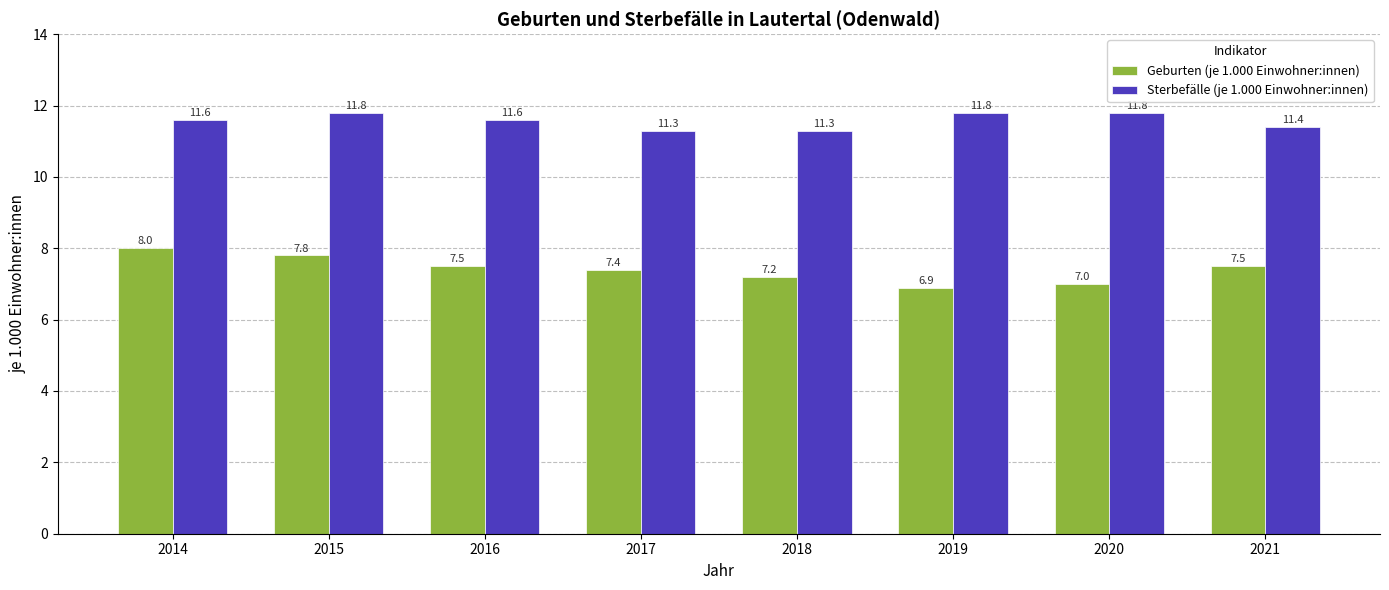

Which series has the largest total across all categories?

Sterbefälle (je 1.000 Einwohner:innen)